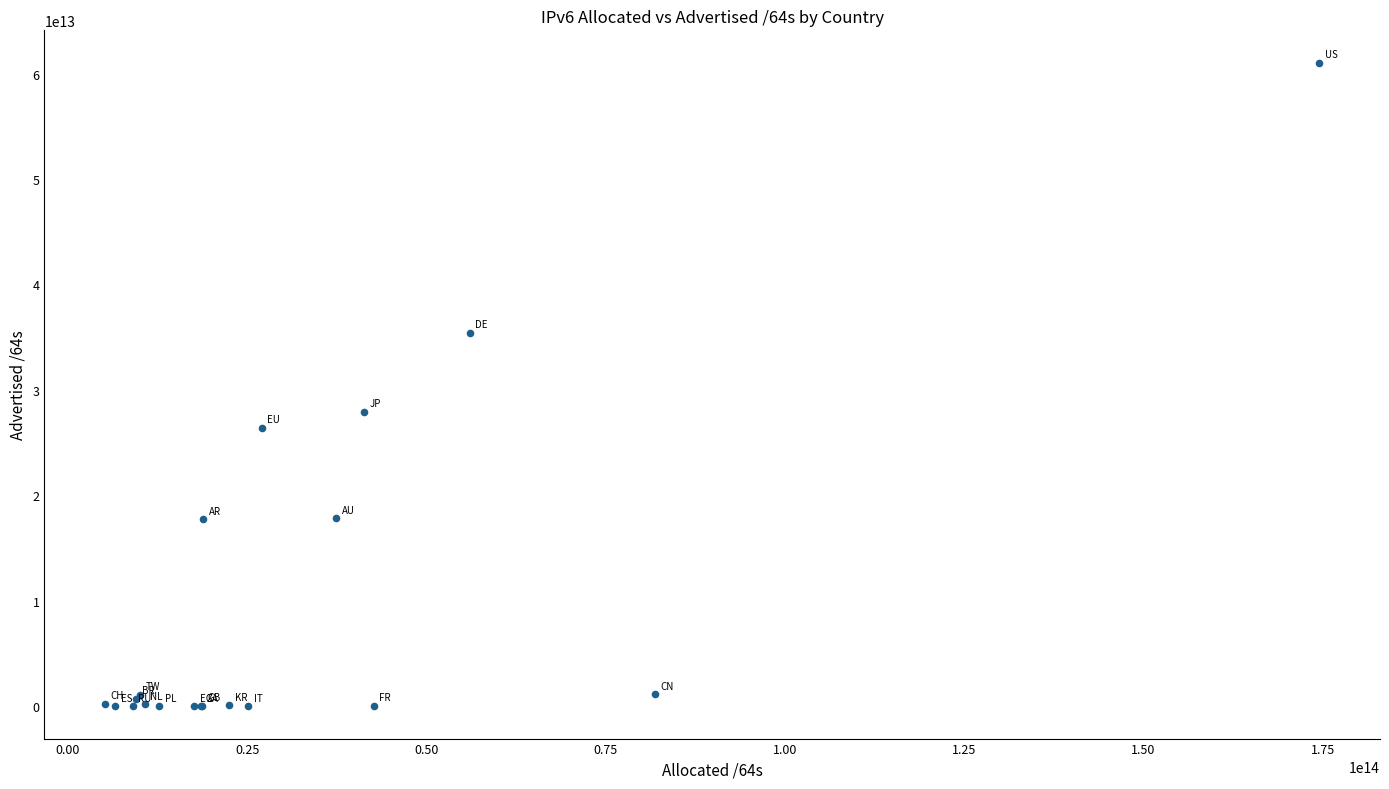

What Y value in the scatter plot is closest to 30522347749376?

27927505338368